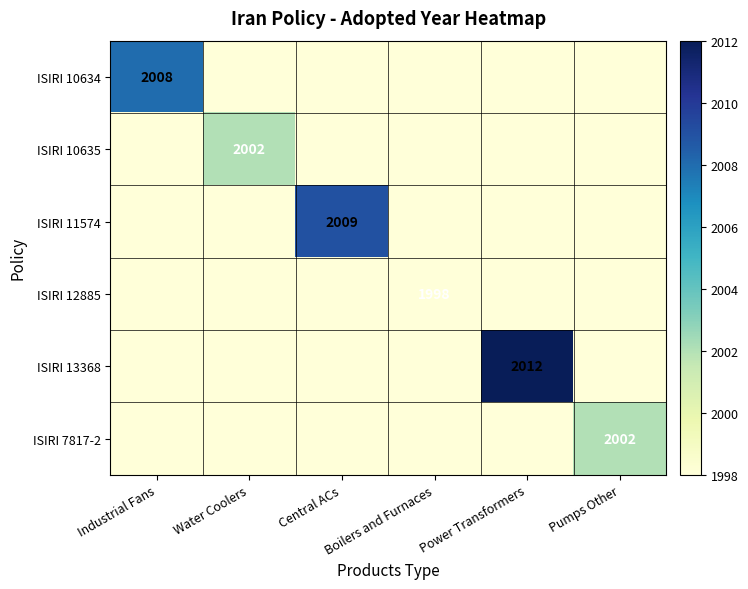

The ISIRI 12885 series shows 1998 at Boilers and Furnaces. True or false?

True